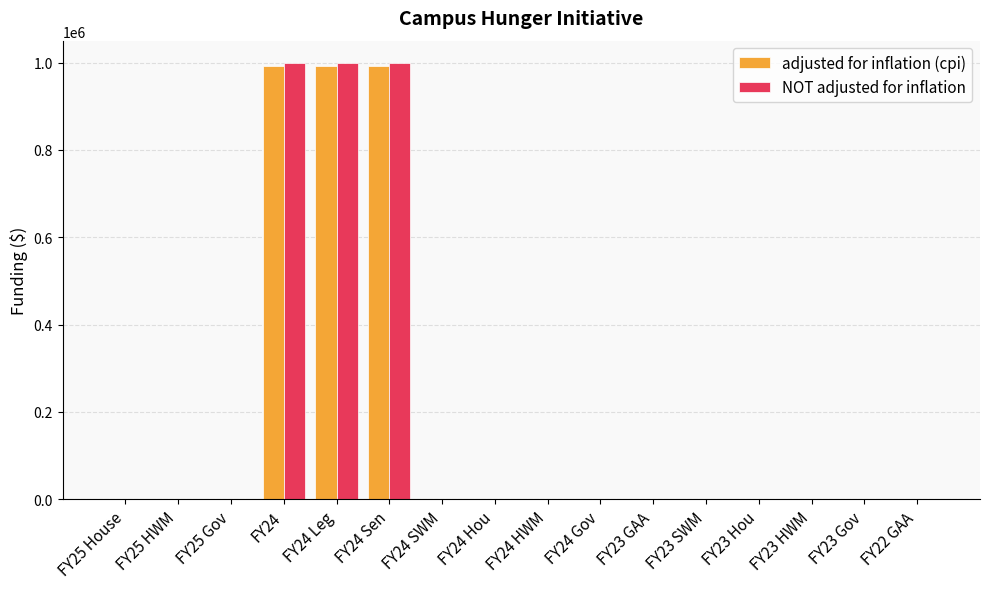

The value of NOT adjusted for inflation at FY23 Gov is 587907. True or false?

False